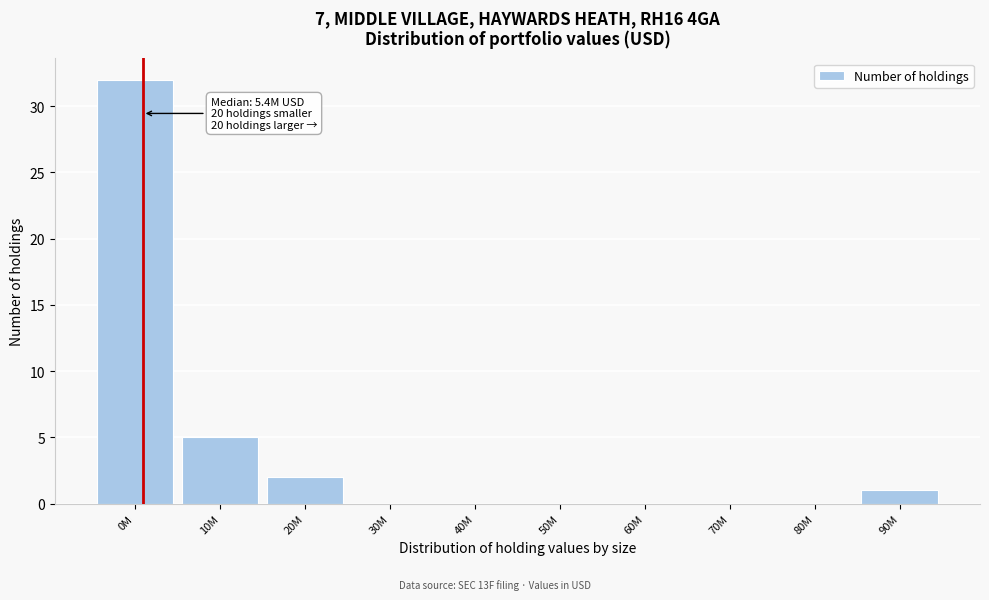

Reading left to right, list all the values displayed in this chart.

0M=32	10M=5	20M=2	30M=0	40M=0	50M=0	60M=0	70M=0	80M=0	90M=1